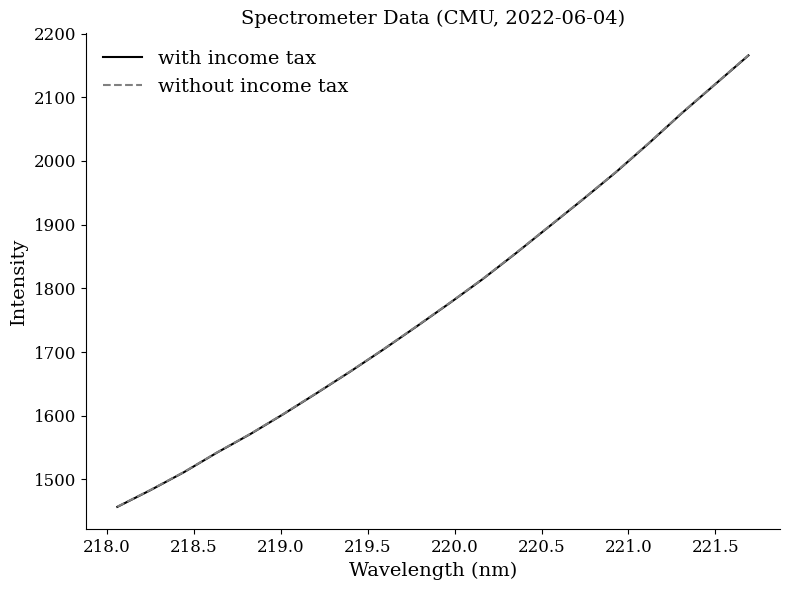

True or false: without income tax and with income tax intersect in this chart.

False